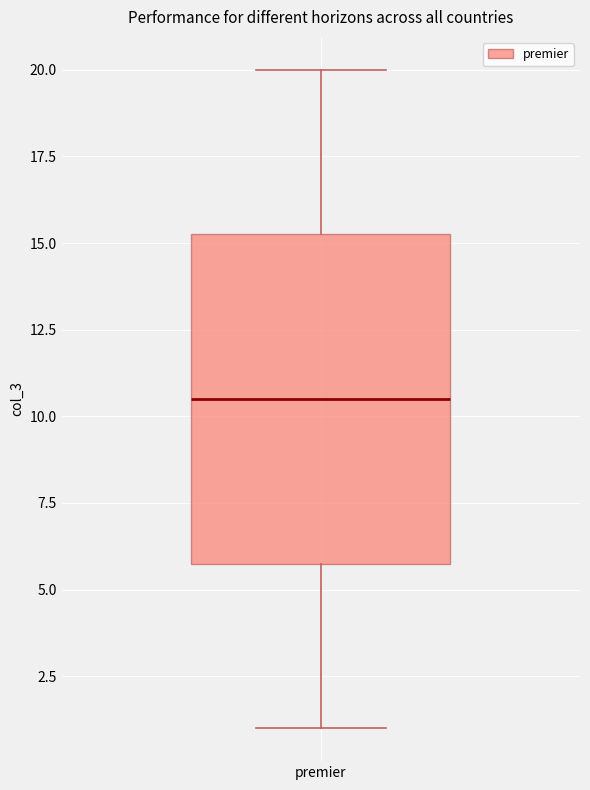

Transcribe this box plot: give where the median line is, the range the box spans, and where the two whiskers end, as read against the y-axis. The values are not printed on the chart, so give them approximately, as read against the axis.

median 10.5, box 6.0 to 15.5, whiskers 1.0 to 20.0